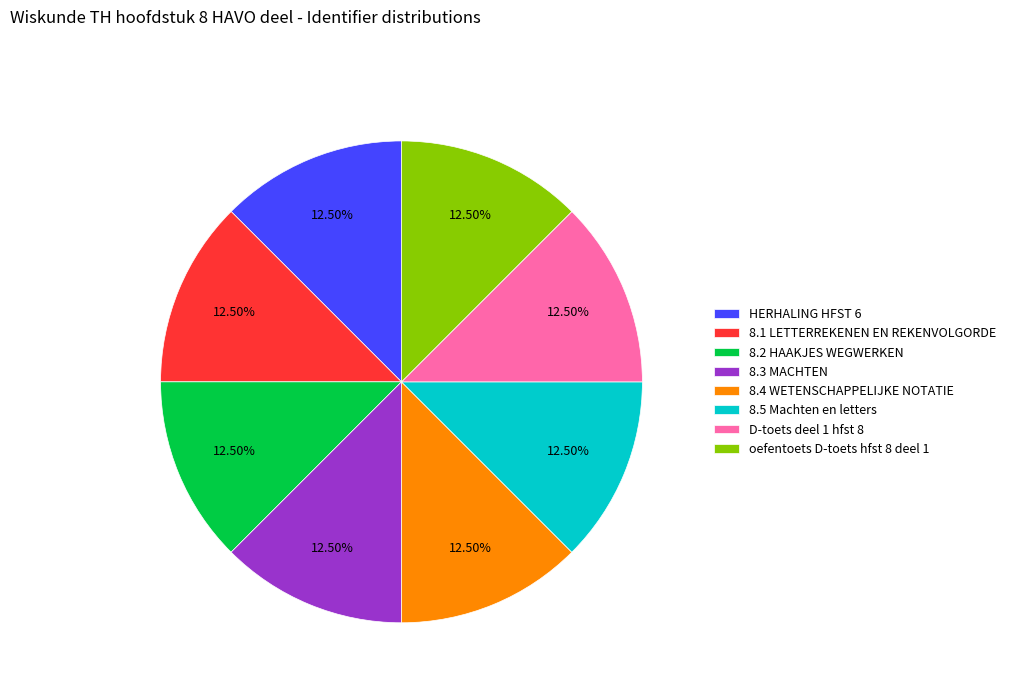

The 8.3 MACHTEN slice represents 25% of the pie. True or false?

False